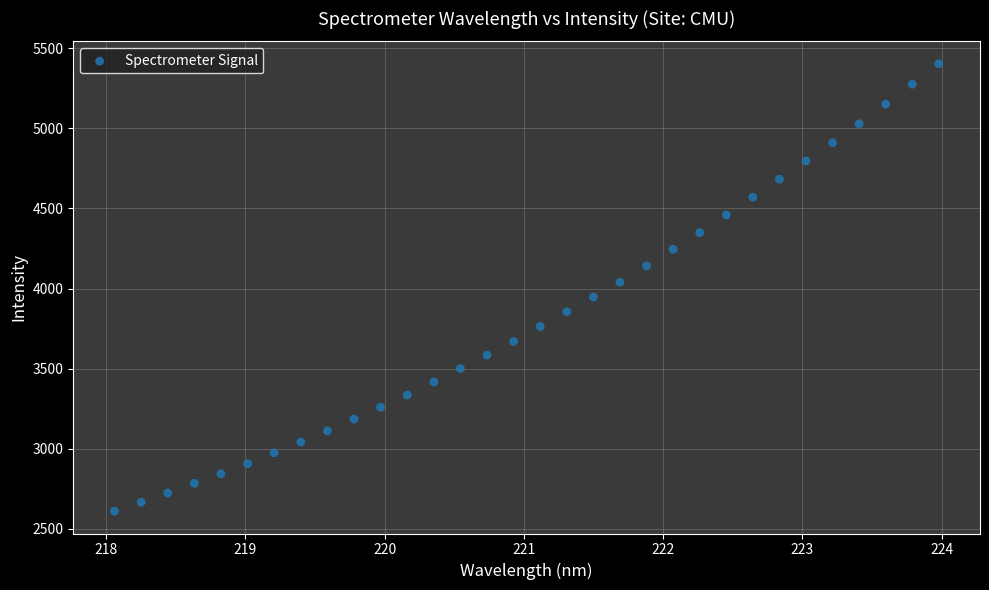

What is the range of X values (max minus min)?

5.9